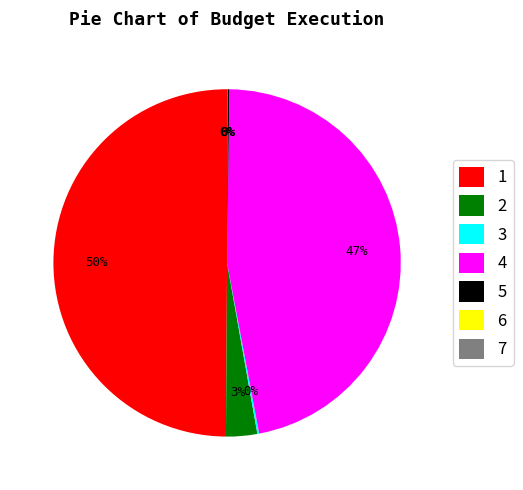

Does 4 represent more than half of the total?

No